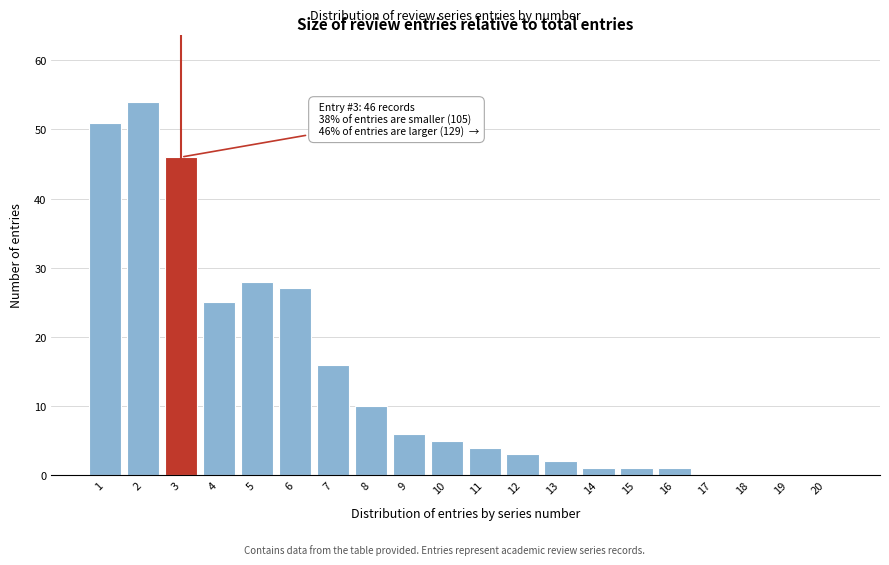

Reading left to right, list all the values displayed in this chart.

1=51	2=54	3=46	4=25	5=28	6=27	7=16	8=10	9=6	10=5	11=4	12=3	13=2	14=1	15=1	16=1	17=0	18=0	19=0	20=0